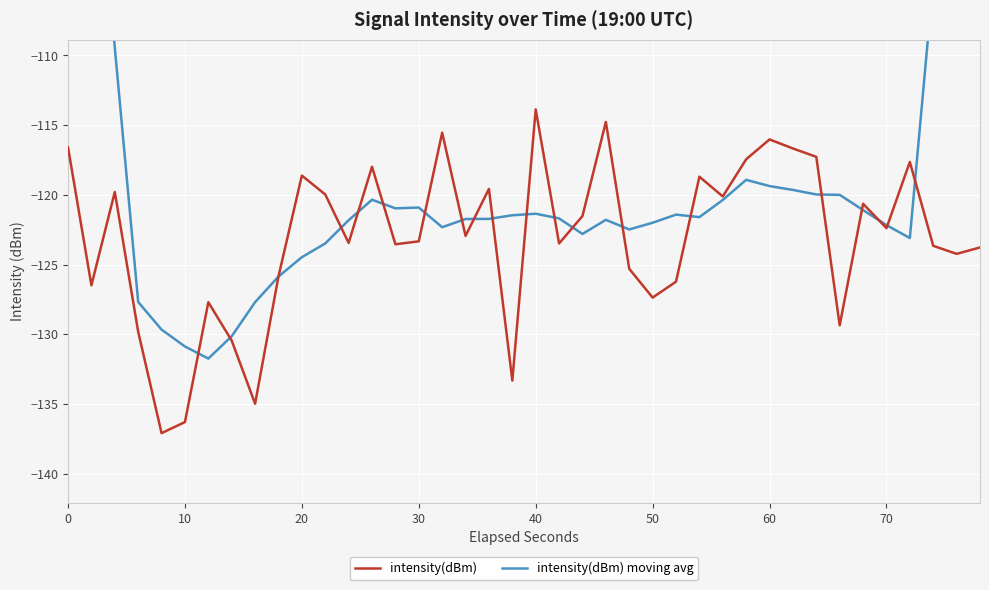

At which label does intensity(dBm) reach its peak?

40